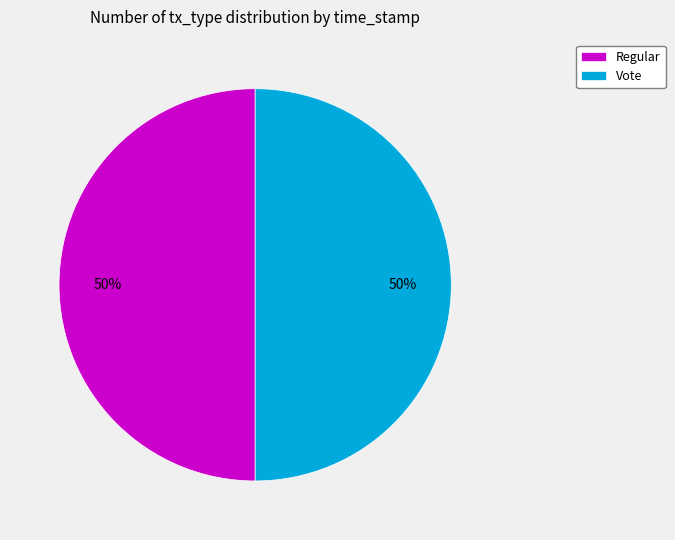

Approximately how many times larger is the value at Vote compared to Regular?

1.0